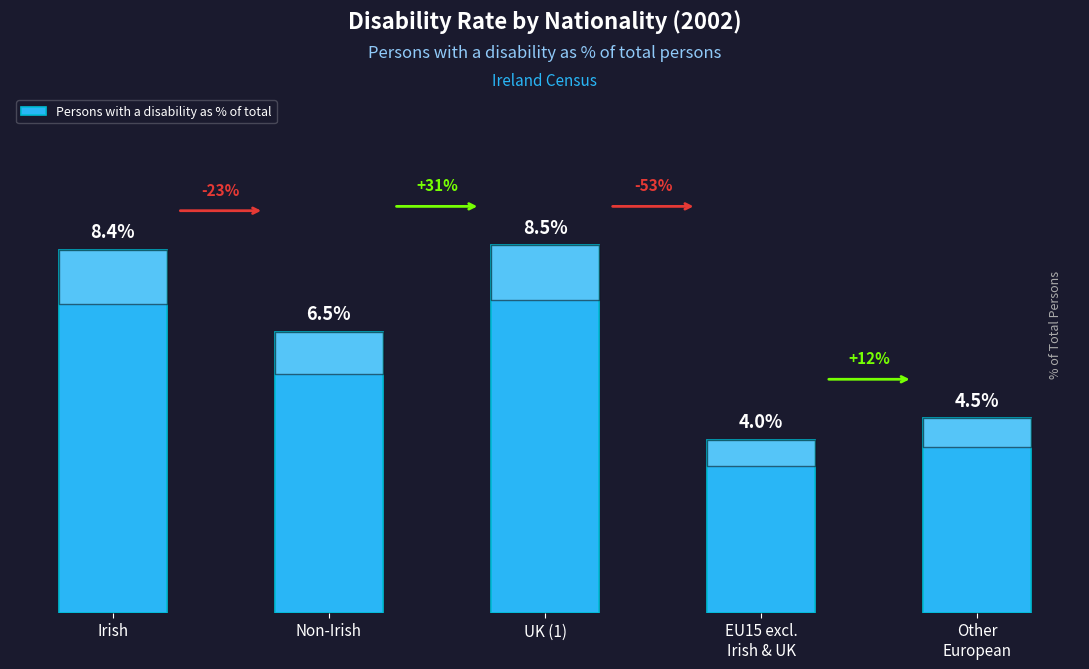

At which label is the value closest to 6?

Non-Irish